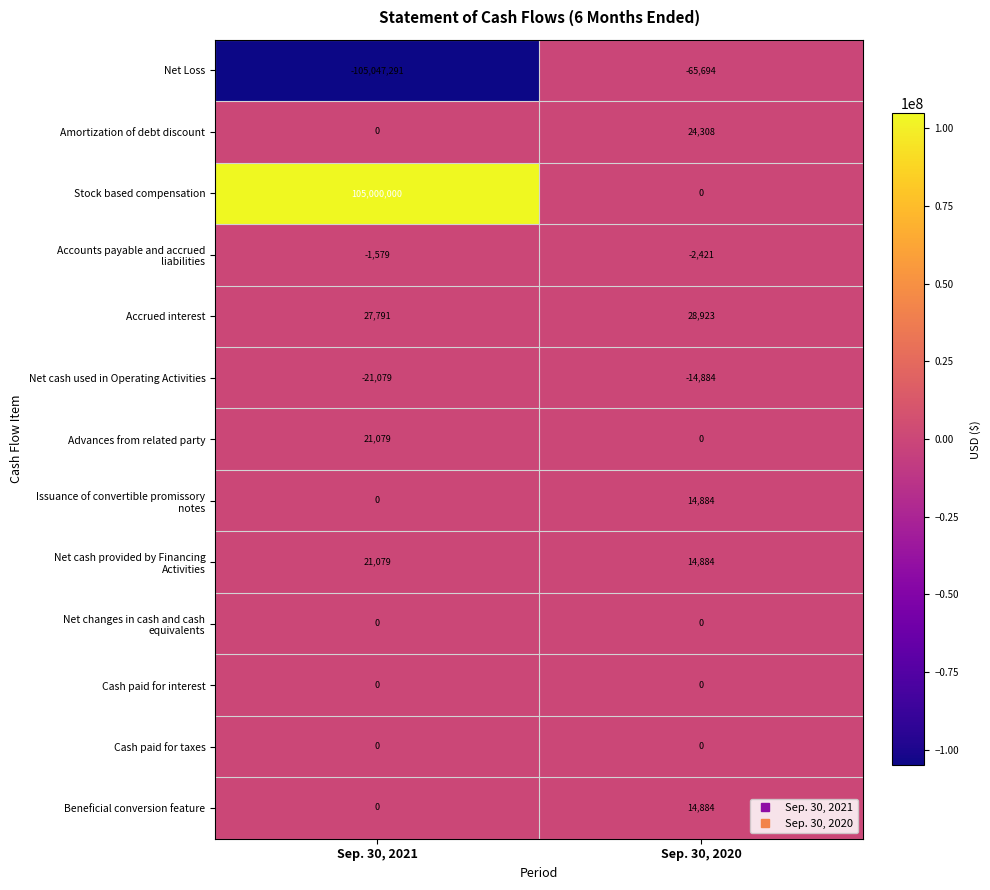

What is the total value across all series at Sep. 30, 2020?

14884